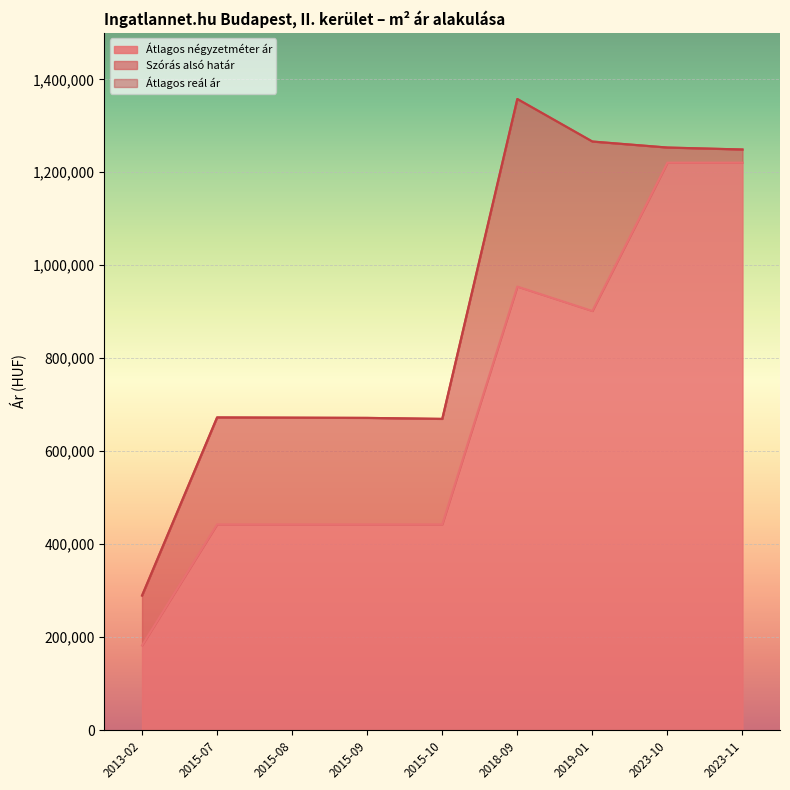

At 2023-11, list the series in order from largest to smallest.

Szórás alsó határ, Átlagos reál ár, Átlagos négyzetméter ár